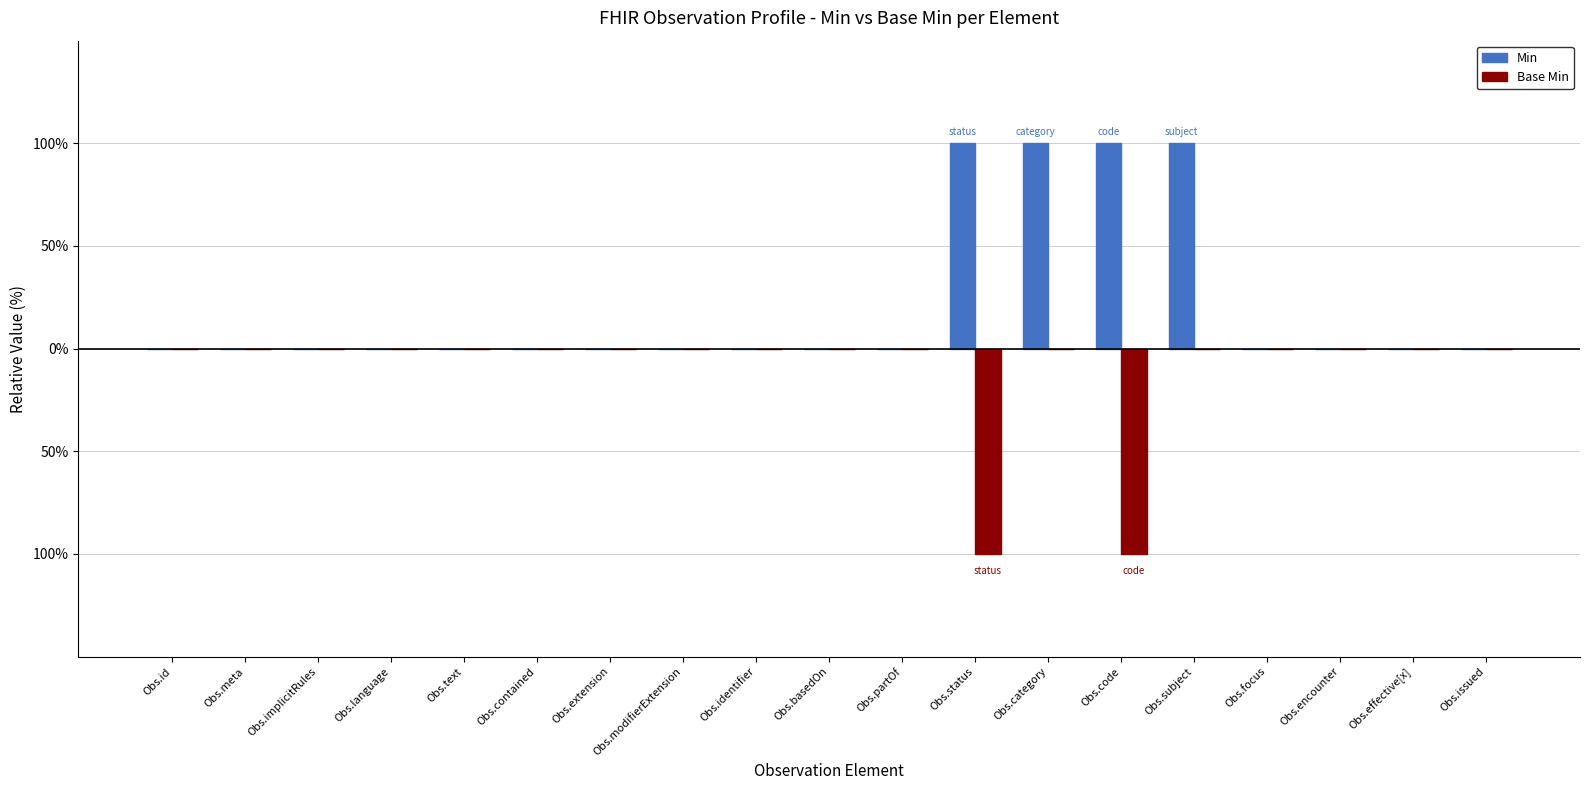

Reading left to right, extract all data points from this chart.

Min: Obs.id=0	Obs.meta=0	Obs.implicitRules=0	Obs.language=0	Obs.text=0	Obs.contained=0	Obs.extension=0	Obs.modifierExtension=0	Obs.identifier=0	Obs.basedOn=0	Obs.partOf=0	Obs.status=1	Obs.category=1	Obs.code=1	Obs.subject=1	Obs.focus=0	Obs.encounter=0	Obs.effective[x]=0	Obs.issued=0
Base Min: Obs.id=0	Obs.meta=0	Obs.implicitRules=0	Obs.language=0	Obs.text=0	Obs.contained=0	Obs.extension=0	Obs.modifierExtension=0	Obs.identifier=0	Obs.basedOn=0	Obs.partOf=0	Obs.status=-1	Obs.category=0	Obs.code=-1	Obs.subject=0	Obs.focus=0	Obs.encounter=0	Obs.effective[x]=0	Obs.issued=0